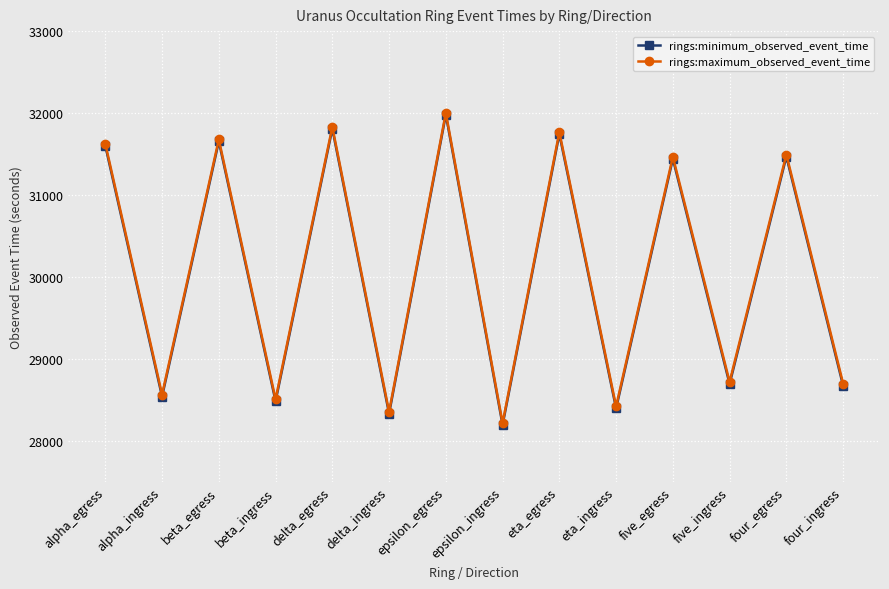

True or false: rings:maximum_observed_event_time has more than 0 interior local peaks.

True